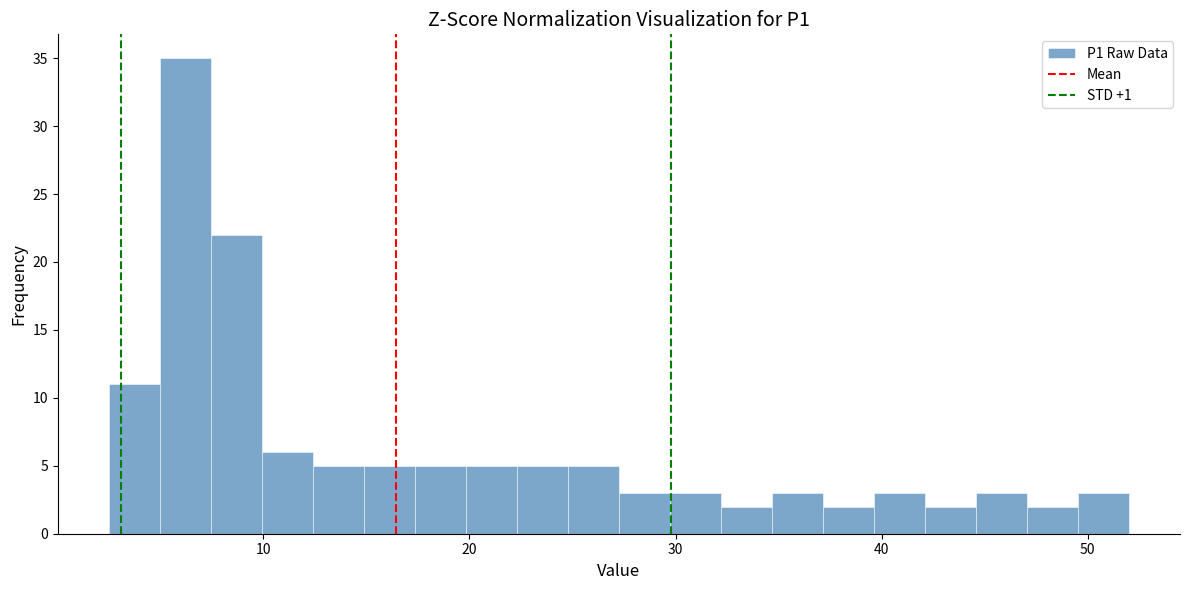

Read against the x-axis, roughly where is the centre of the tallest bar?

6